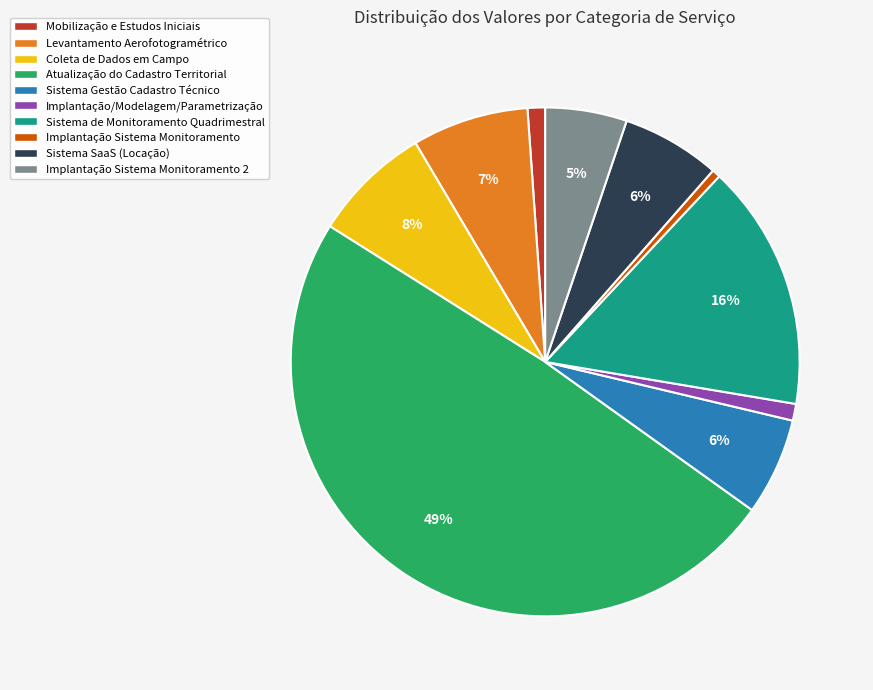

Which slice is the largest?

Atualização do Cadastro Territorial